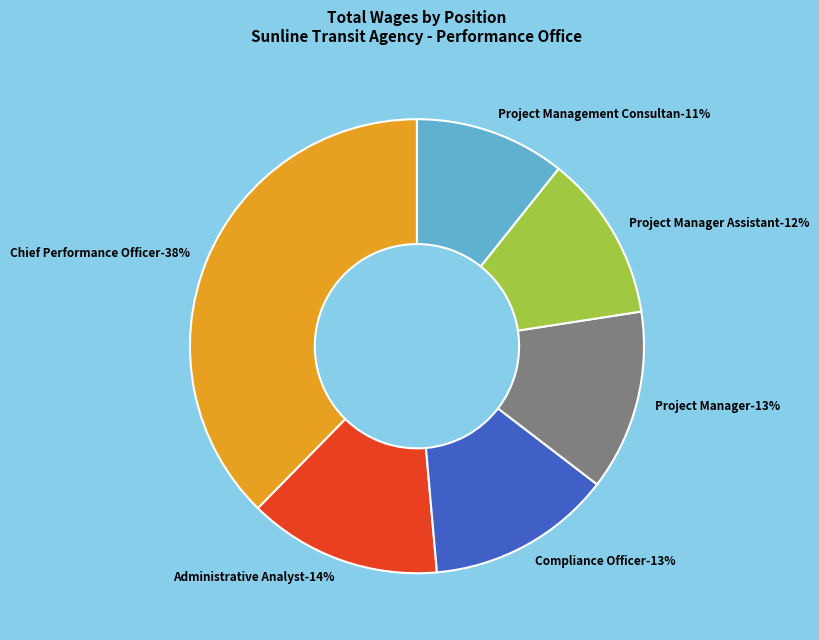

Is the sum of Administrative Analyst and Project Manager Assistant greater than half?

No